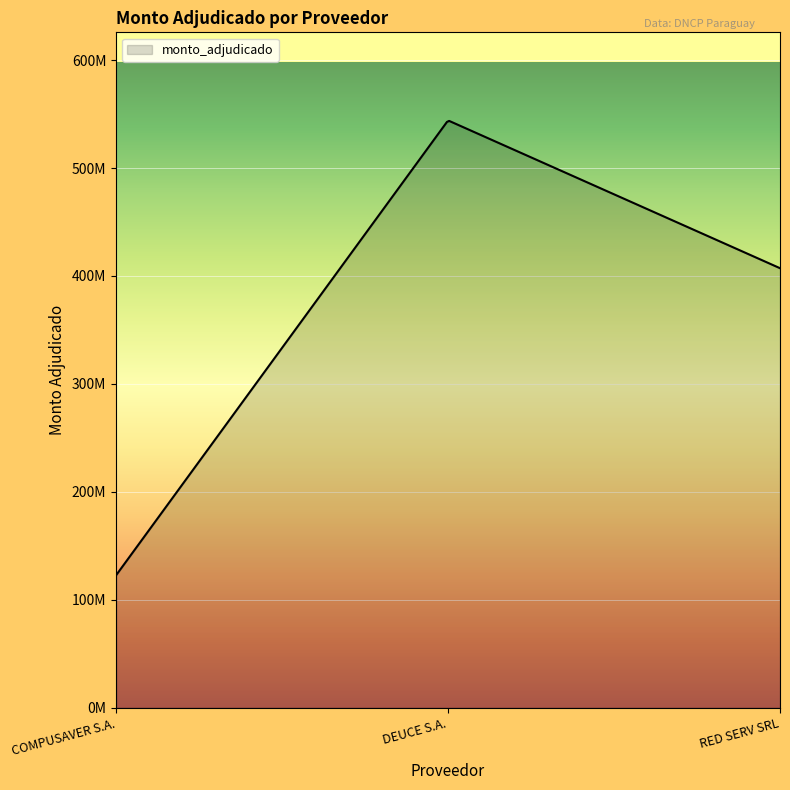

Which label corresponds to the largest value in the chart?

DEUCE S.A.